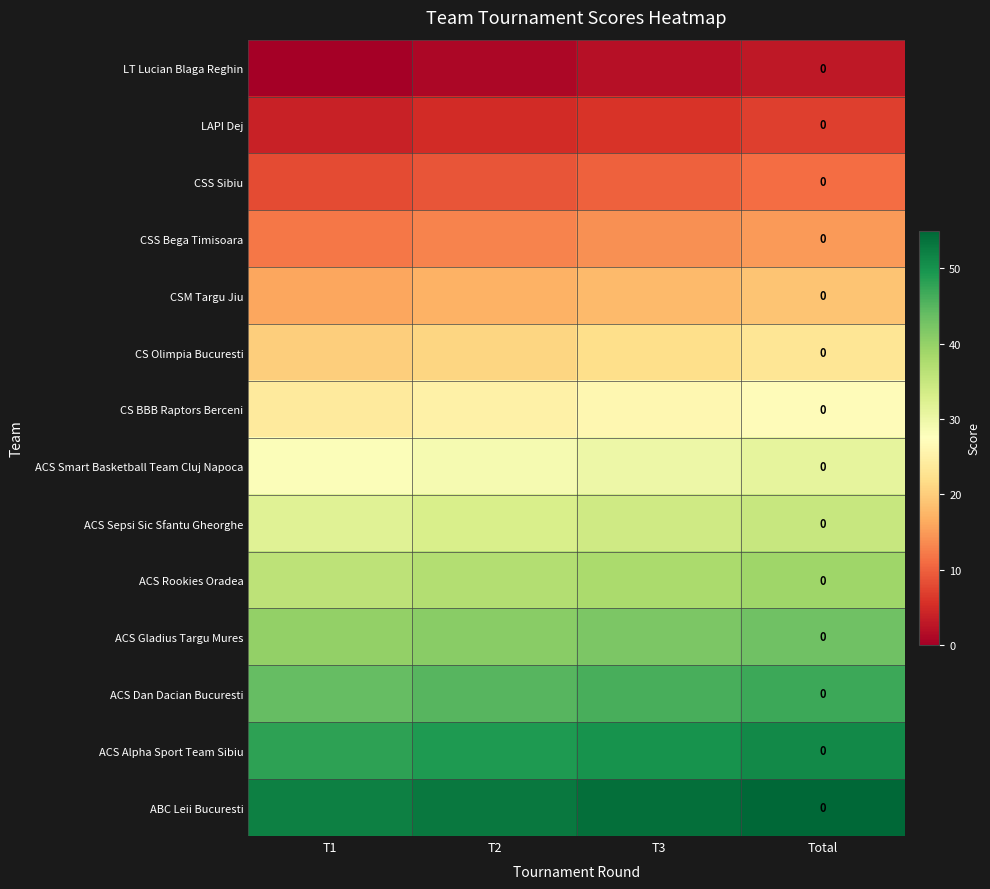

At which category is the sum across all series the highest?

Total